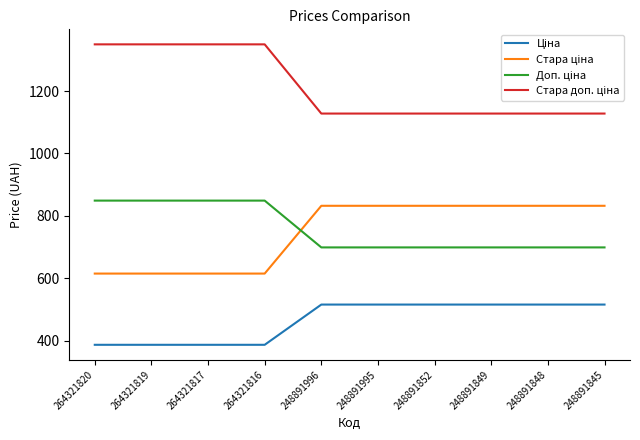

What is the total value across all series at 248891848?

3175.2